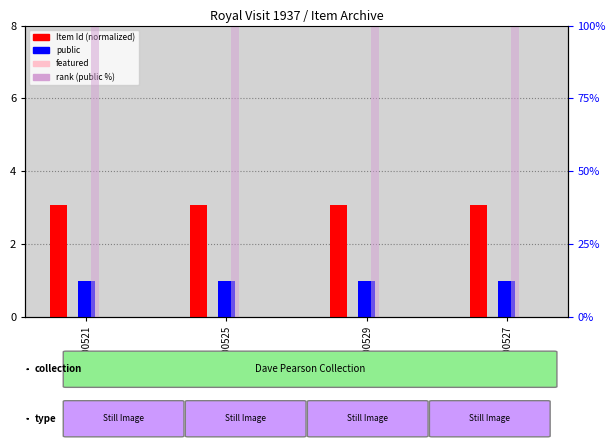

At how many categories does at least one series exceed 17?

4